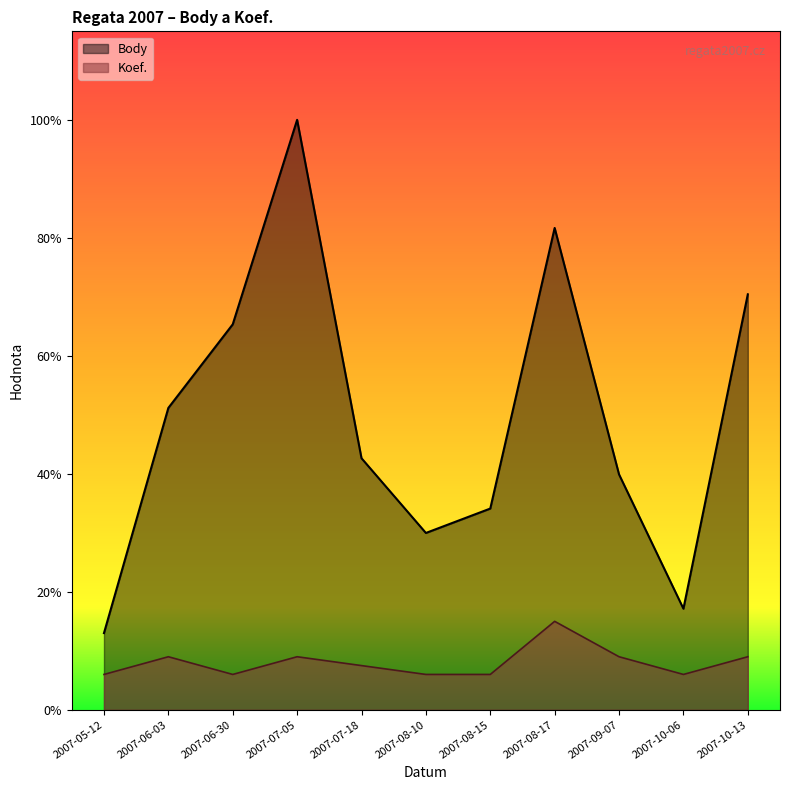

At which label does Koef. first exceed 703?

2007-06-03